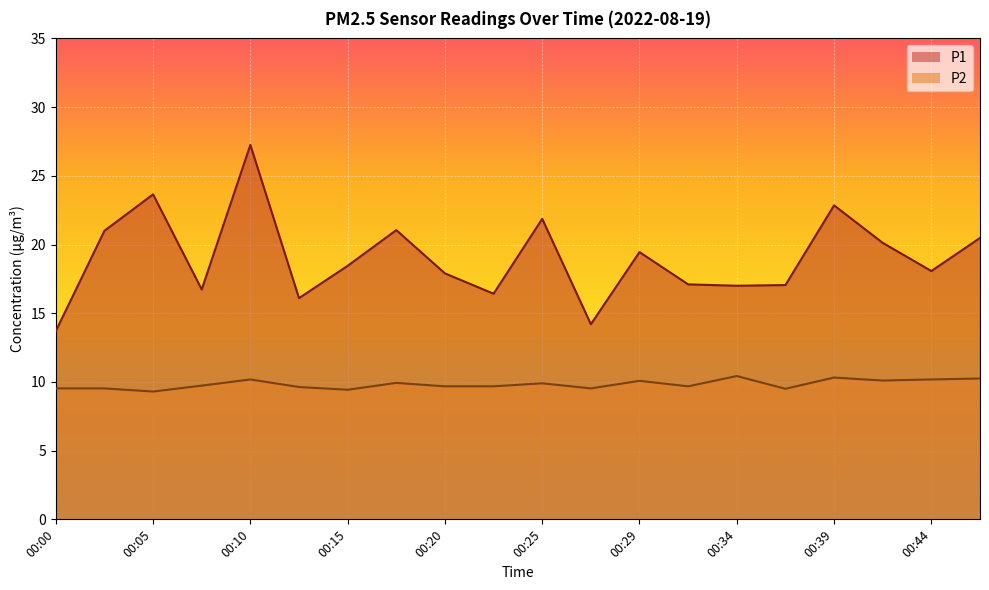

Rank the series by their average value, from highest to lowest.

P1, P2